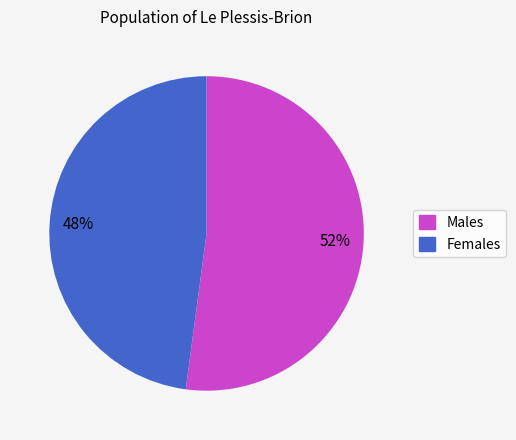

Is there a majority slice in this chart?

Yes